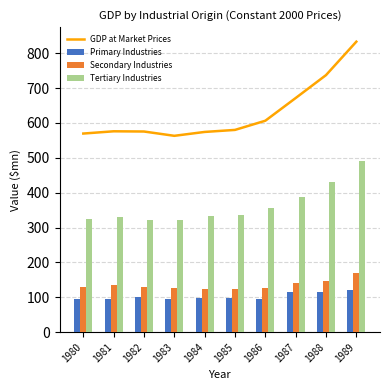

Which series changed the most between 1983 and 1989?

GDP at Market Prices